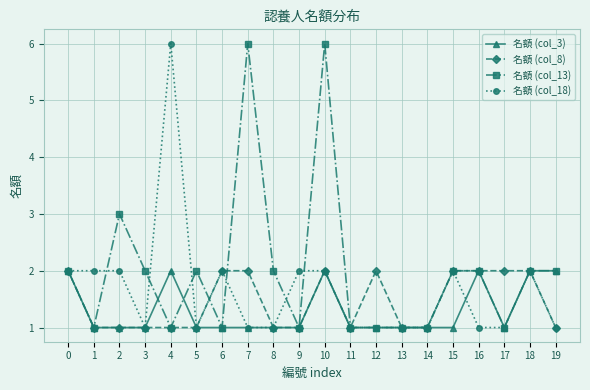

What is the approximate value of 名額 (col_18) at 13?

1